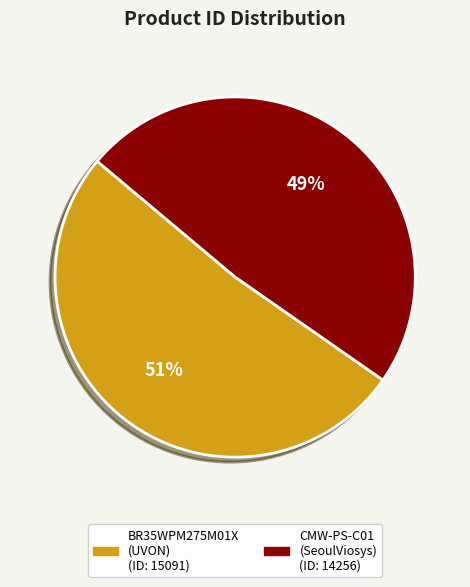

Is there a majority slice in this chart?

Yes